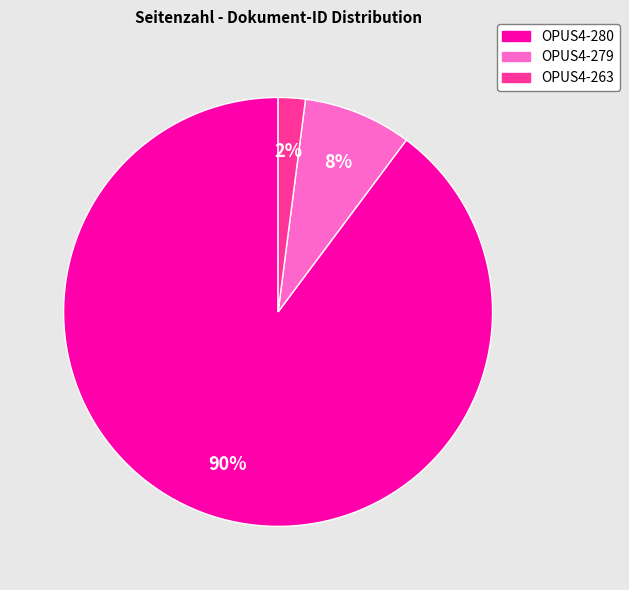

Combined, do OPUS4-279 and OPUS4-280 account for over 50%?

Yes